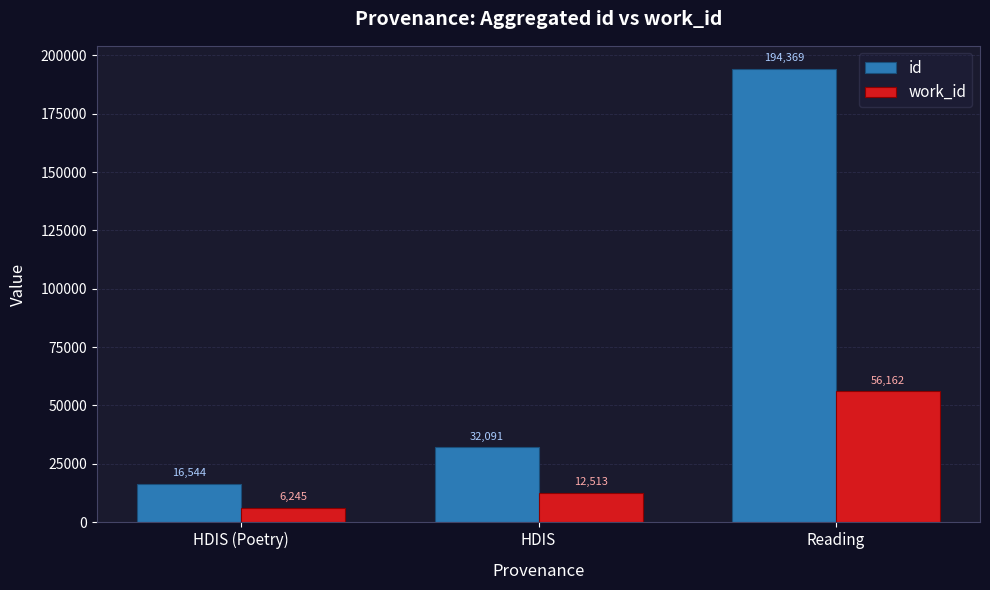

List the series in order of their overall mean, lowest first.

work_id, id